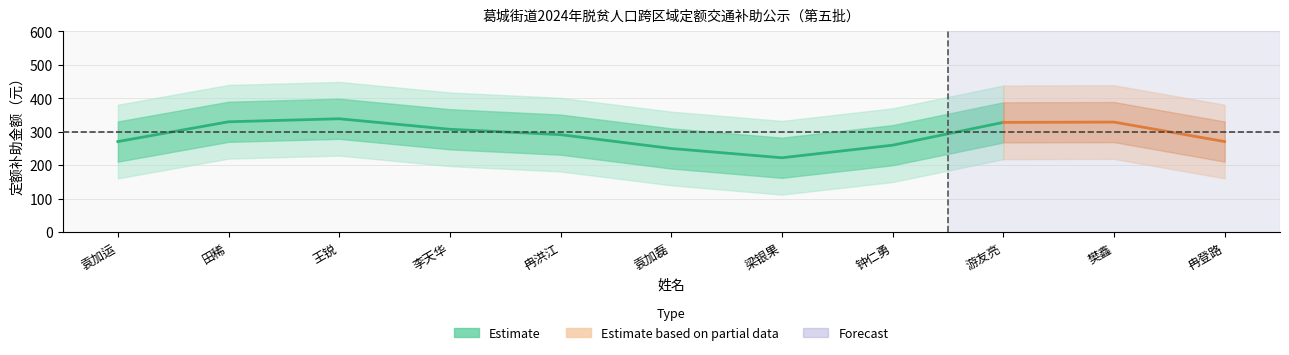

What is the sum of all values?

3200